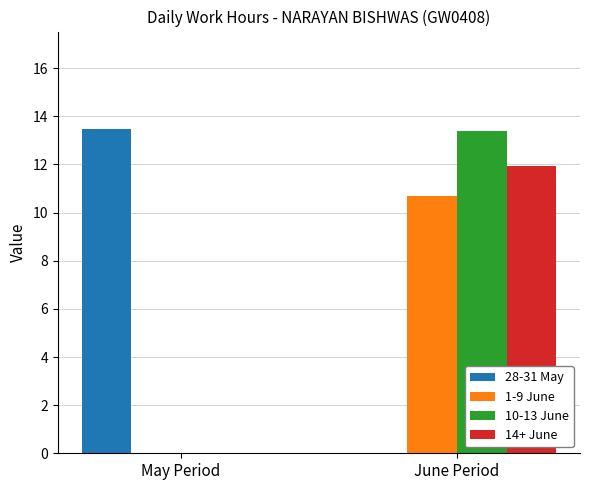

The value of 28-31 May at June Period is 0.0. True or false?

True